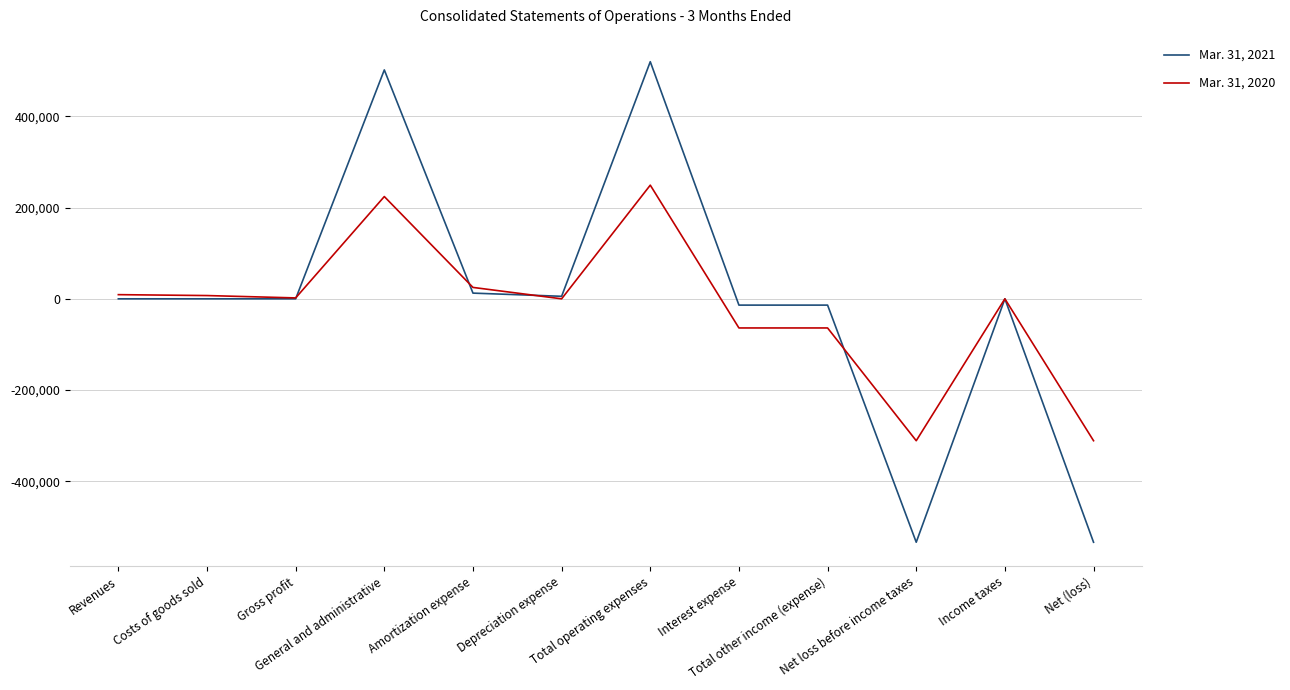

True or false: Mar. 31, 2020 has more than 0 points higher than both neighbors.

True